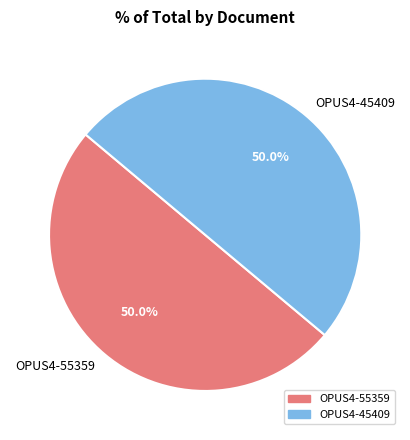

What is the ratio of the value at OPUS4-45409 to the value at OPUS4-55359?

1.0